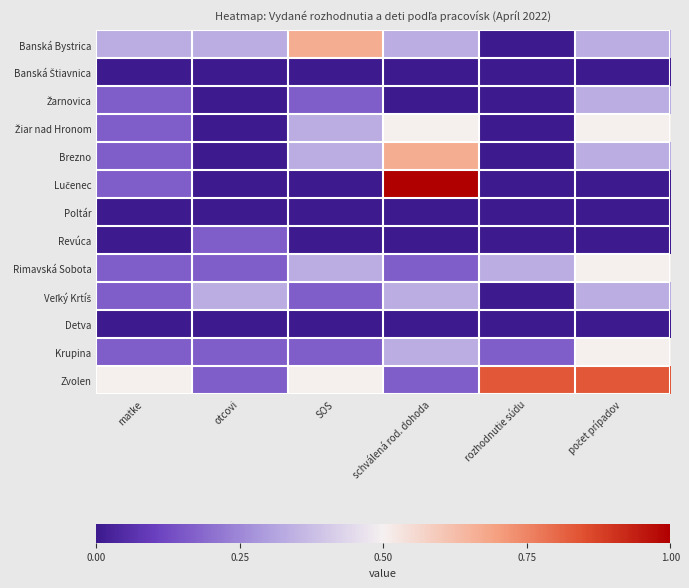

What is the spread (max minus min) of values at otcovi?

2